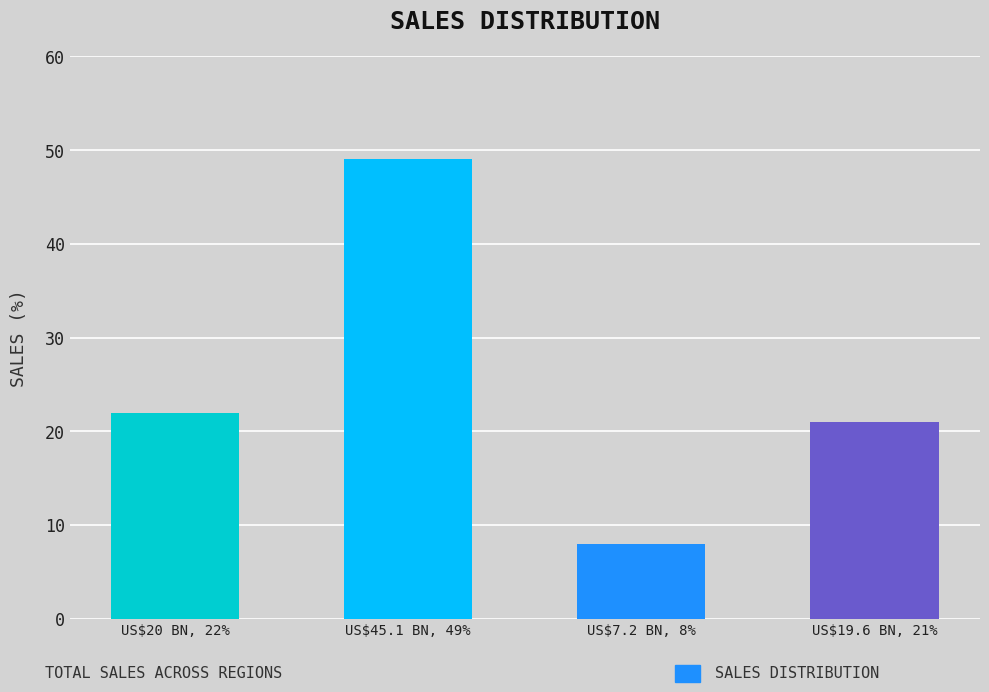

What is the difference between the second highest and second lowest values?

1